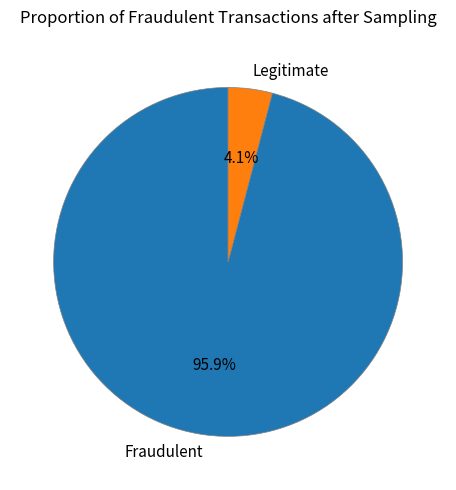

Which slice represents more than half of the pie?

Fraudulent